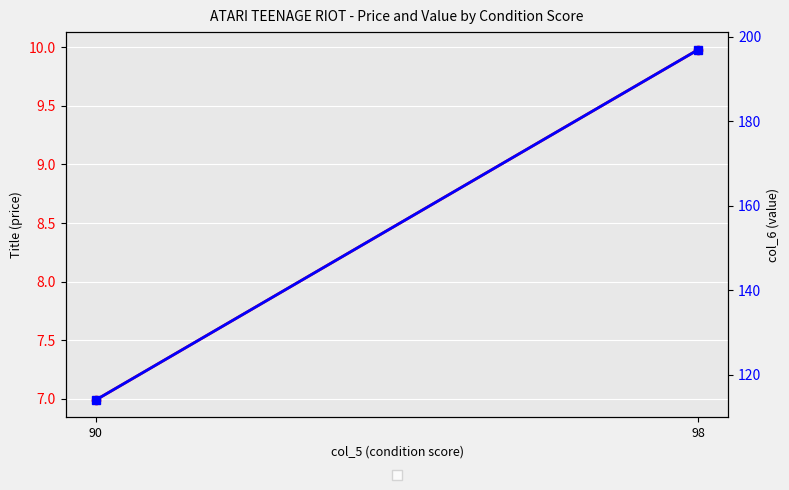

What is the minimum value shown in the chart?

7.0